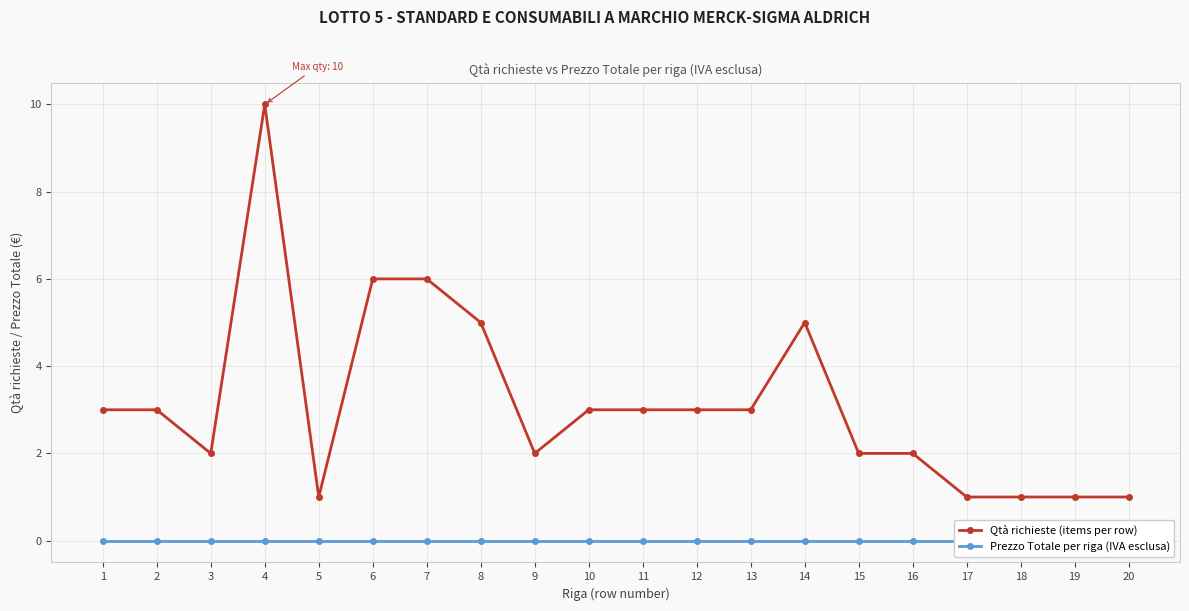

Rank the series at 8 from highest to lowest value.

Qtà richieste (items per row), Prezzo Totale per riga (IVA esclusa)